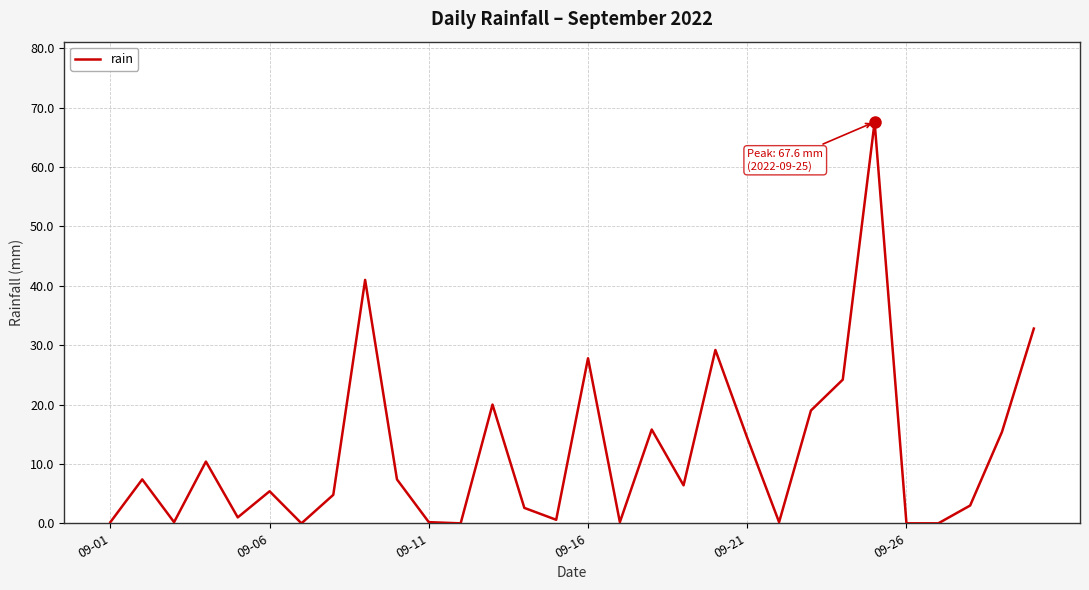

True or false: there are more than 1 points higher than both neighbors.

True